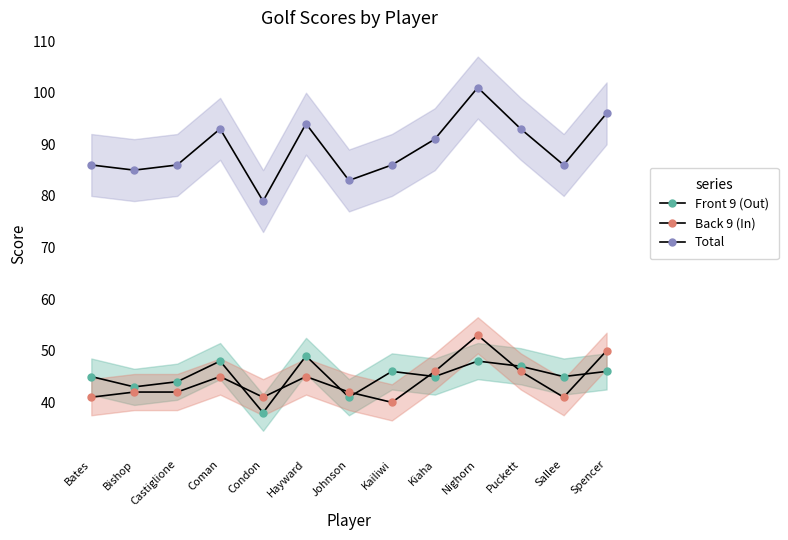

Is it true that Front 9 (Out) equals 75 at Sallee?

False